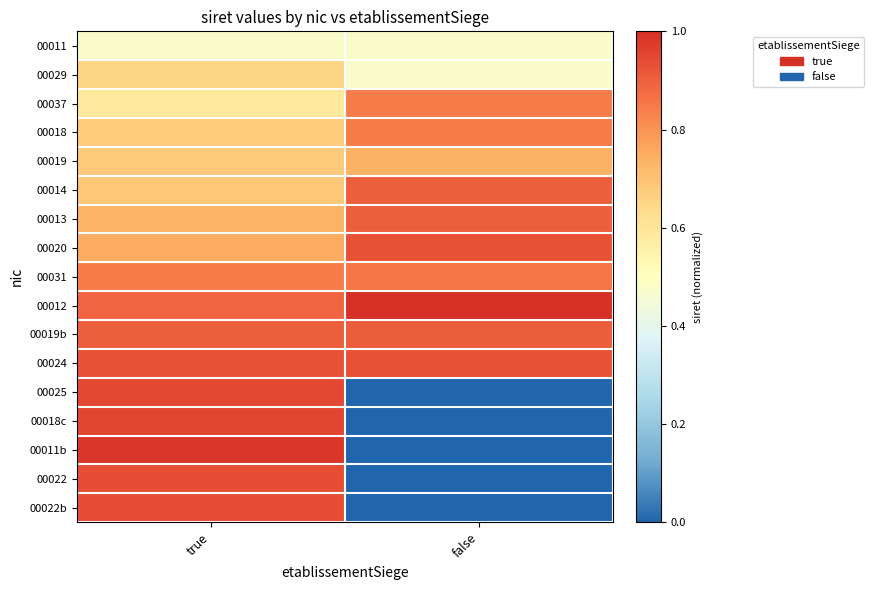

Which has a higher value, false or true?

false